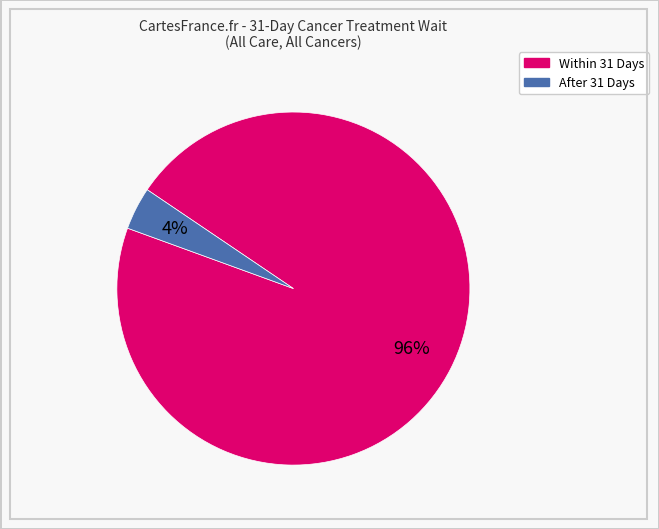

Is it true that After 31 Days is 4% of the pie?

True